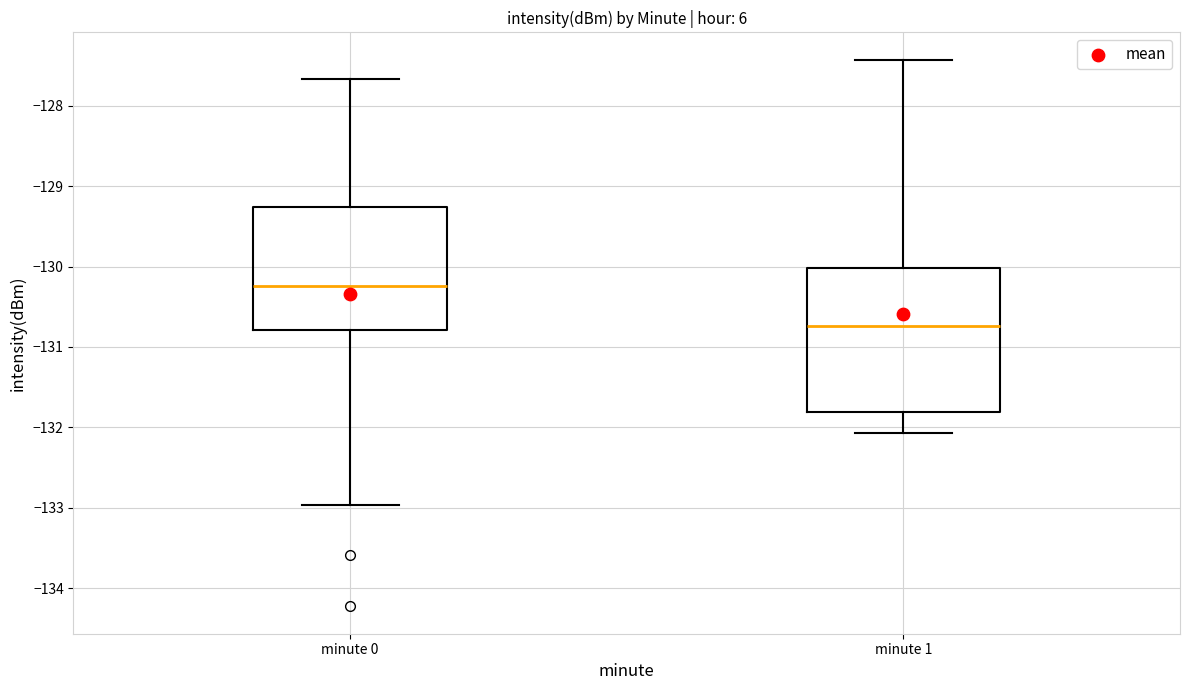

Reading left to right, read every box against the y-axis: the position of its median line, the range the box covers, and the ends of its whiskers. The values are not printed on the chart, so give them approximately, as read against the axis.

minute 0: median -130.2, box -130.8 to -129.3, whiskers -133.0 to -127.7
minute 1: median -130.7, box -131.8 to -130.0, whiskers -132.1 to -127.4